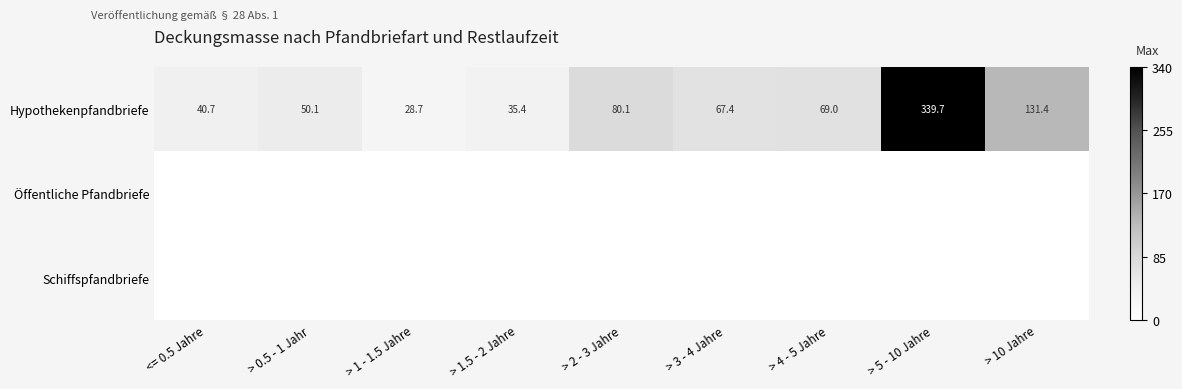

At how many categories does at least one series exceed 188?

1